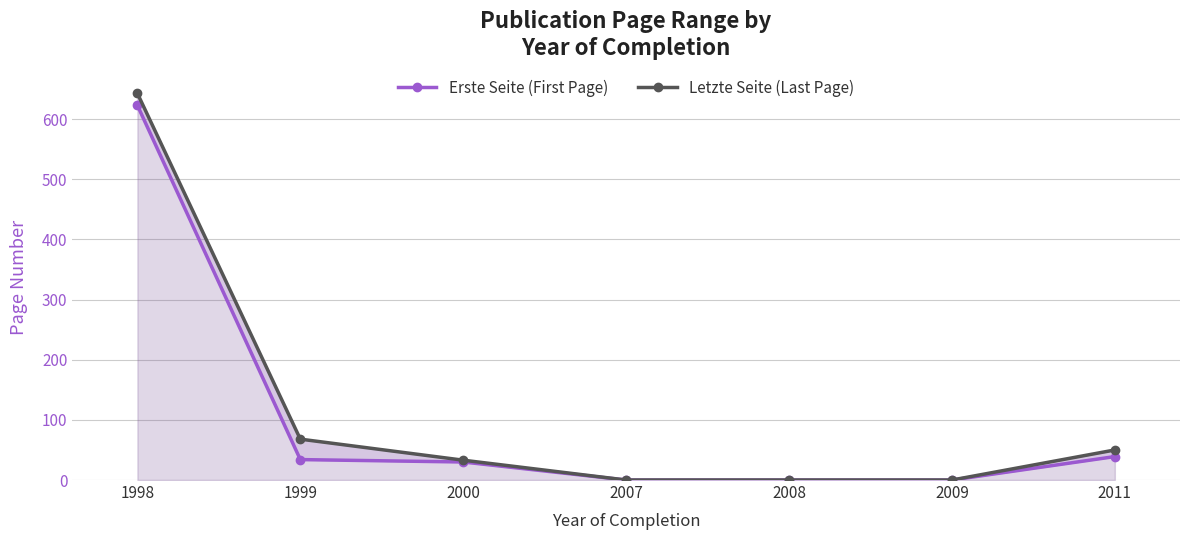

At how many categories does at least one series exceed 257?

1